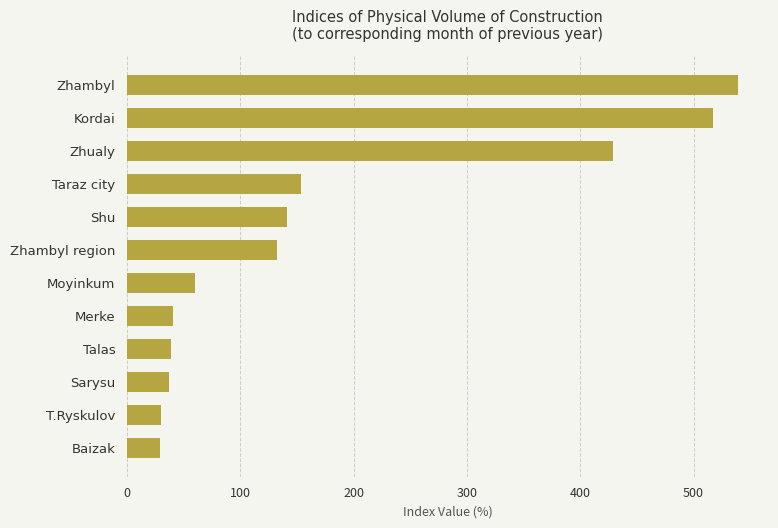

What is the label of the 4th bar from the bottom?

Talas